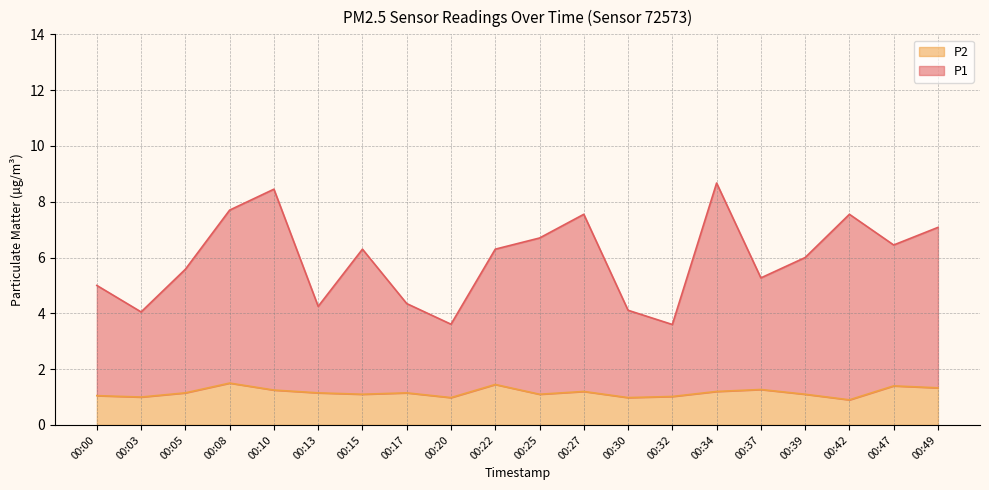

How many values in the P2 series exceed 1?

16